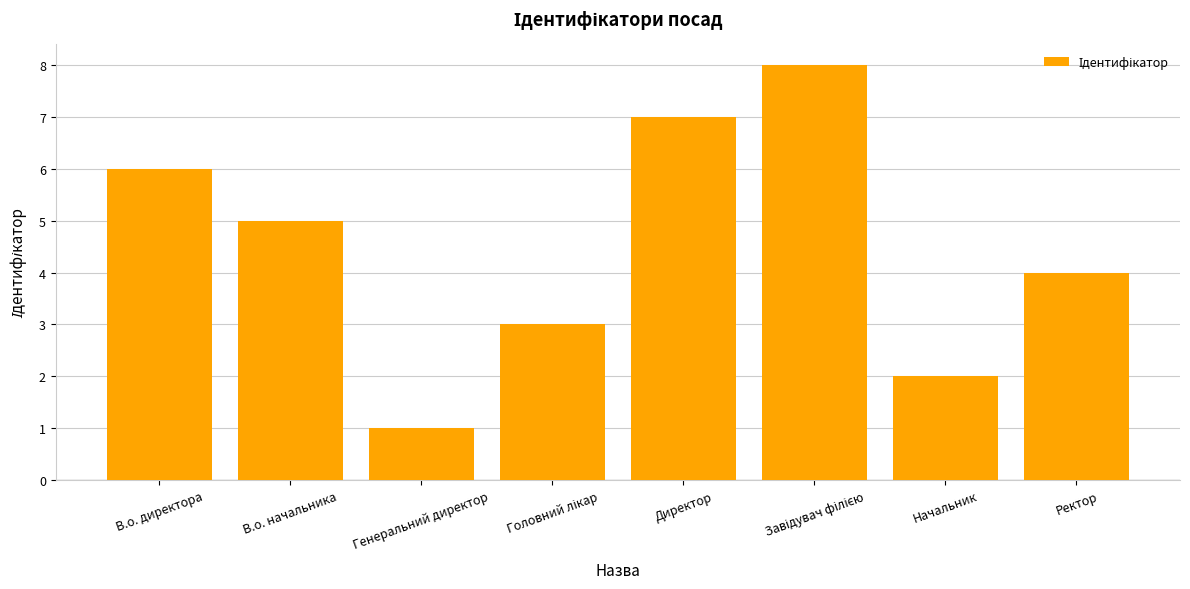

Reading right to left, what are all the values shown in this chart?

4	2	8	7	3	1	5	6